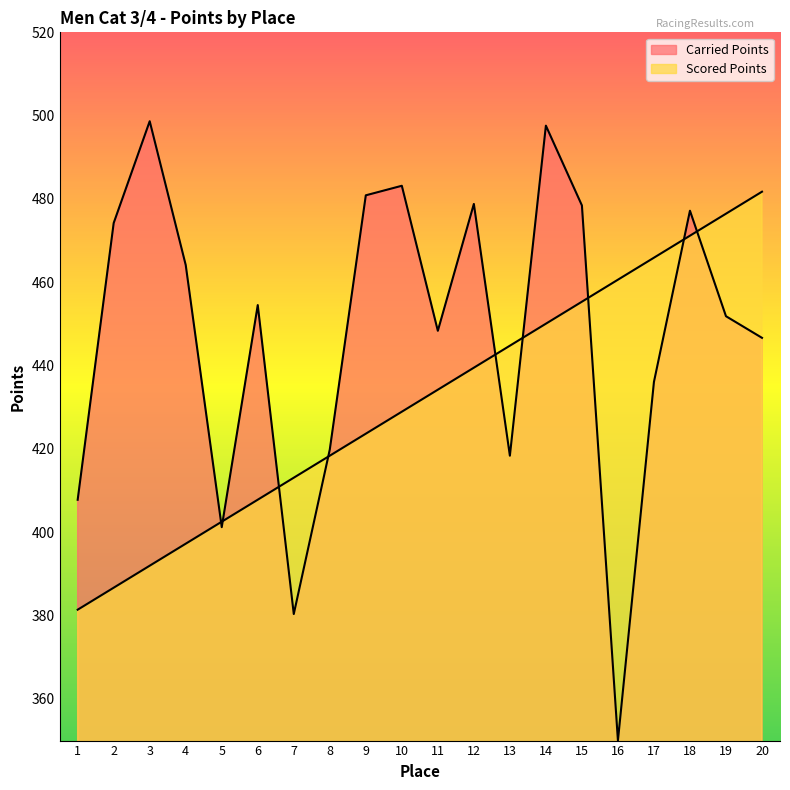

Where is Scored Points nearest to the value 431?

10